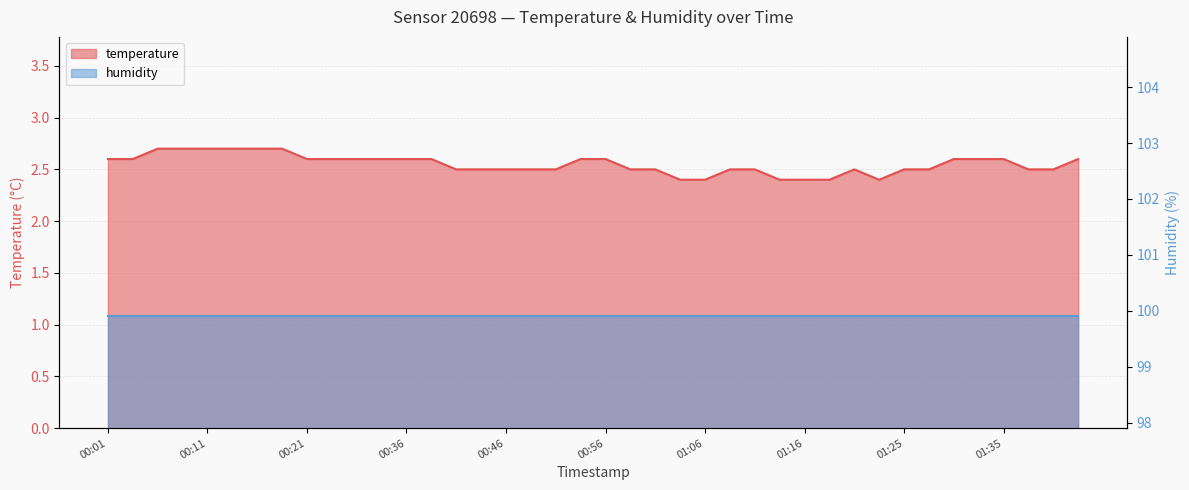

Does the chart have visible grid lines?

Yes